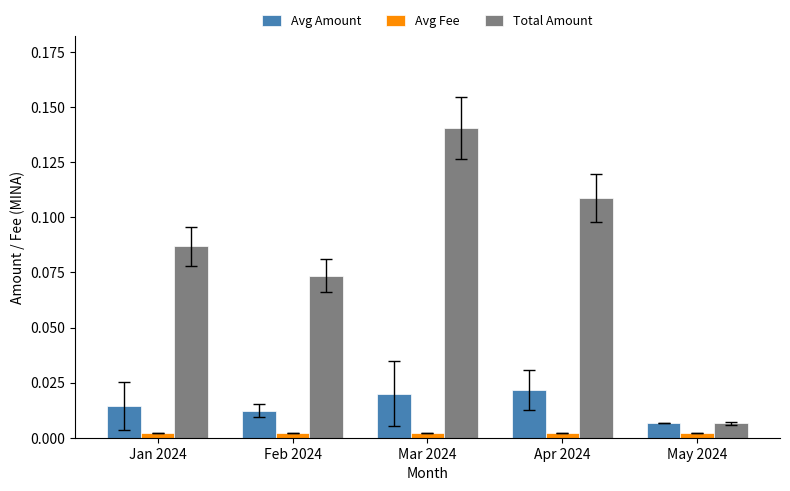

What is the sum of all Total Amount values?

0.4